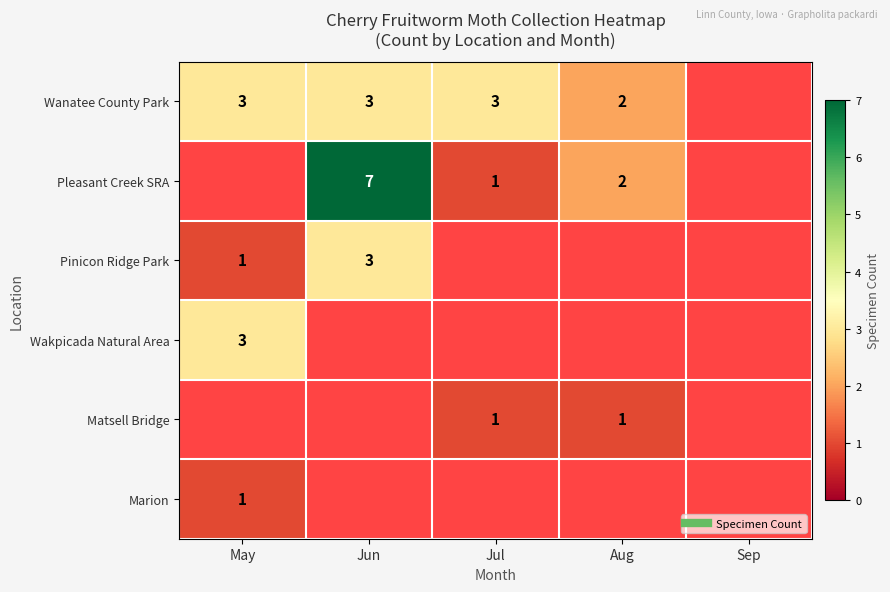

Which has a higher value, Jul or Jun?

Jul